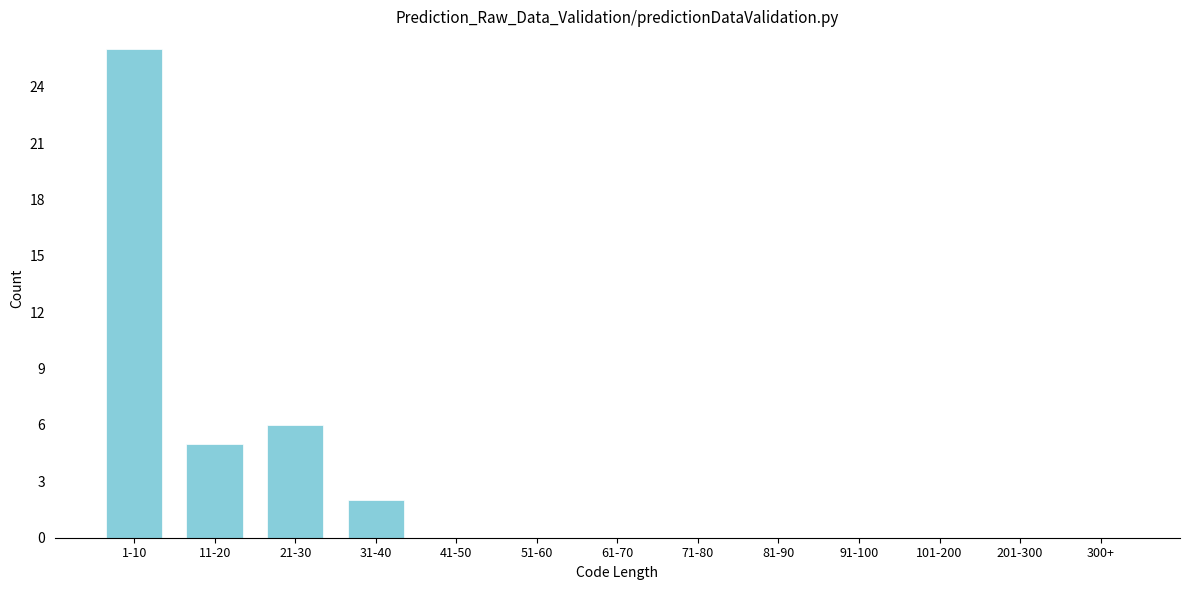

Reading left to right, list all the values displayed in this chart.

1-10=26	11-20=5	21-30=6	31-40=2	41-50=0	51-60=0	61-70=0	71-80=0	81-90=0	91-100=0	101-200=0	201-300=0	300+=0